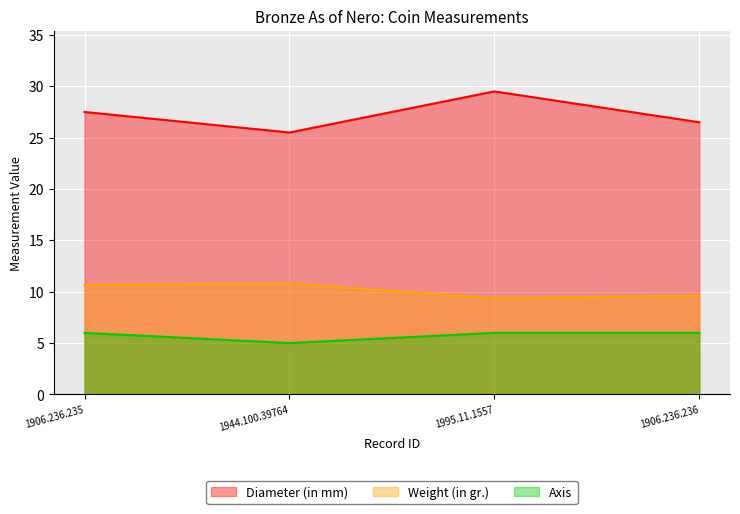

What is the difference between the maximum and minimum values in the Axis series?

1.0